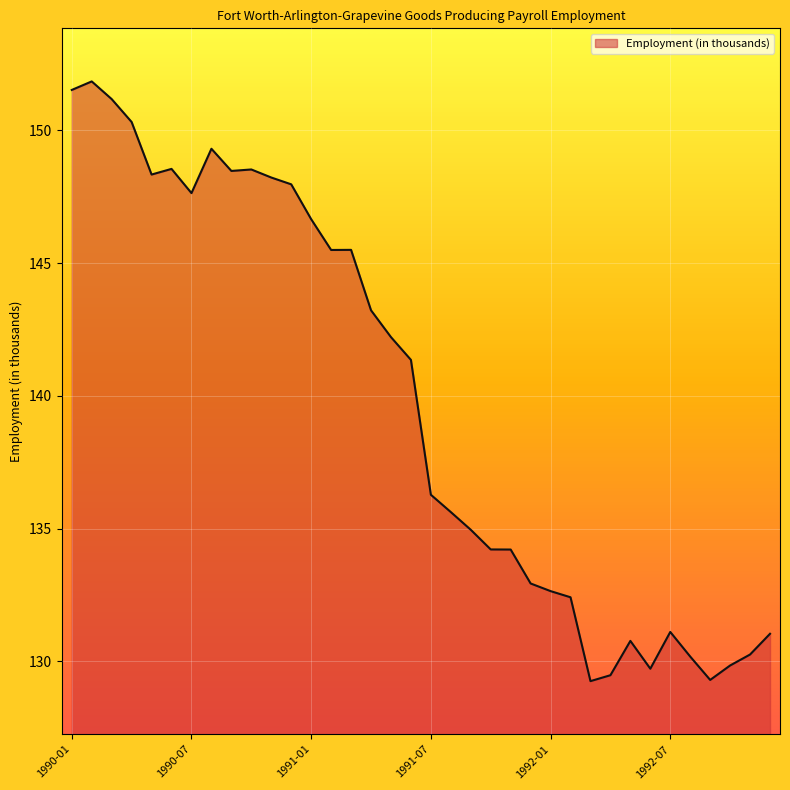

What is the difference between the maximum and minimum values?

22.6